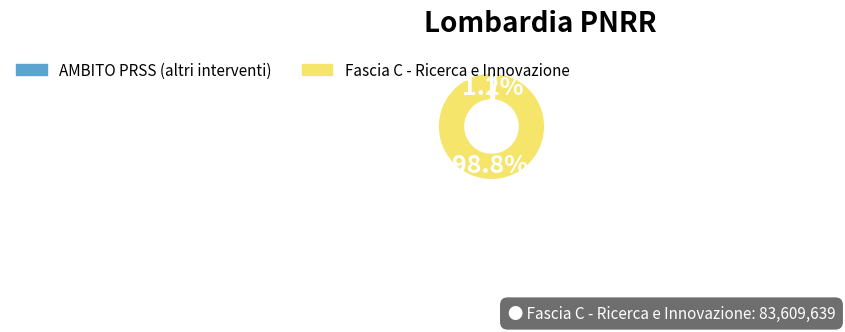

Is there any slice that represents more than half of the pie?

Yes